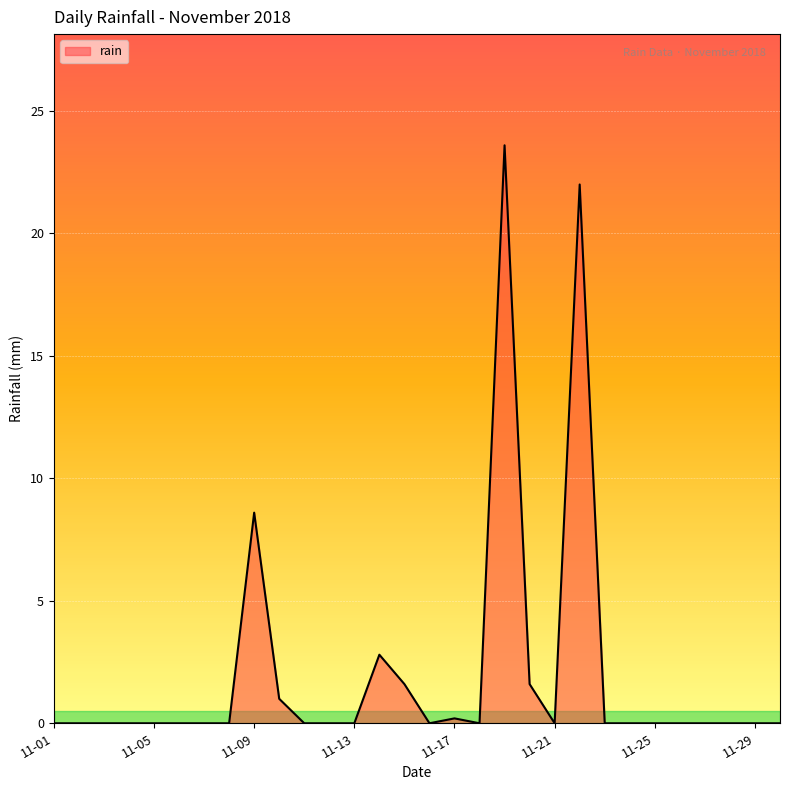

What is the maximum value shown in the chart?

23.6